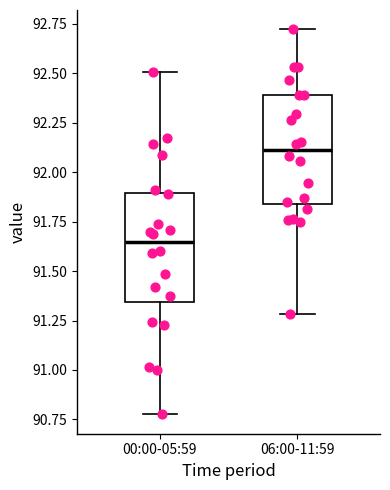

Reading left to right, read every box against the y-axis: the position of its median line, the range the box covers, and the ends of its whiskers. The values are not printed on the chart, so give them approximately, as read against the axis.

00:00-05:59: median 91.65, box 91.35 to 91.90, whiskers 90.75 to 92.50
06:00-11:59: median 92.10, box 91.85 to 92.40, whiskers 91.30 to 92.70